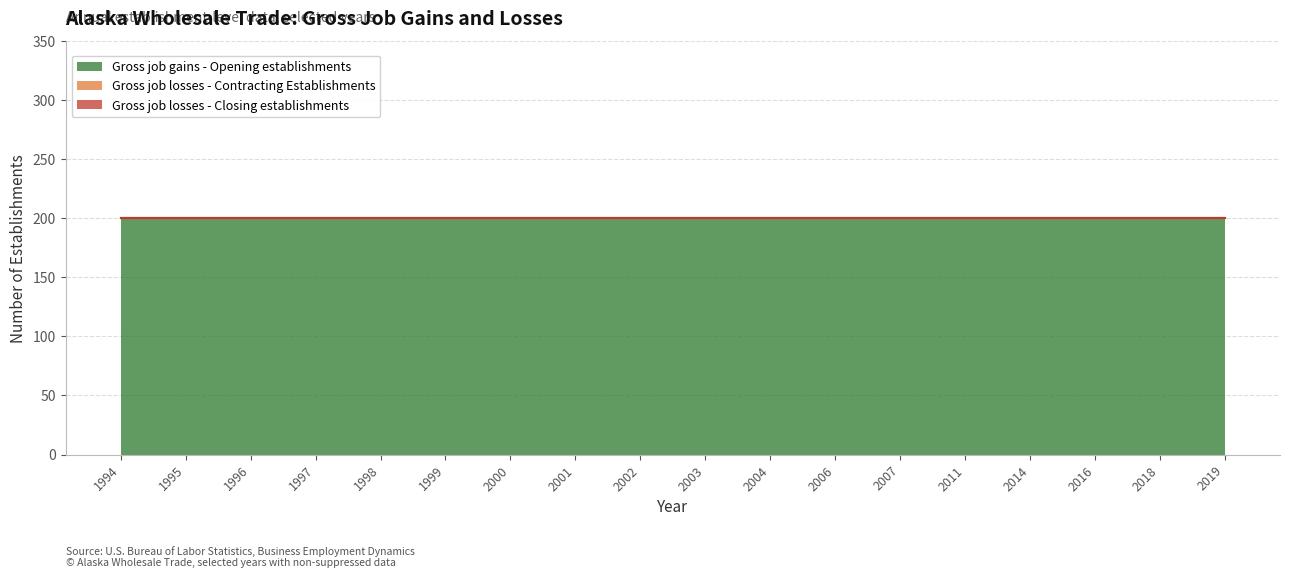

At which label does Gross job losses - Closing establishments reach its minimum?

1994